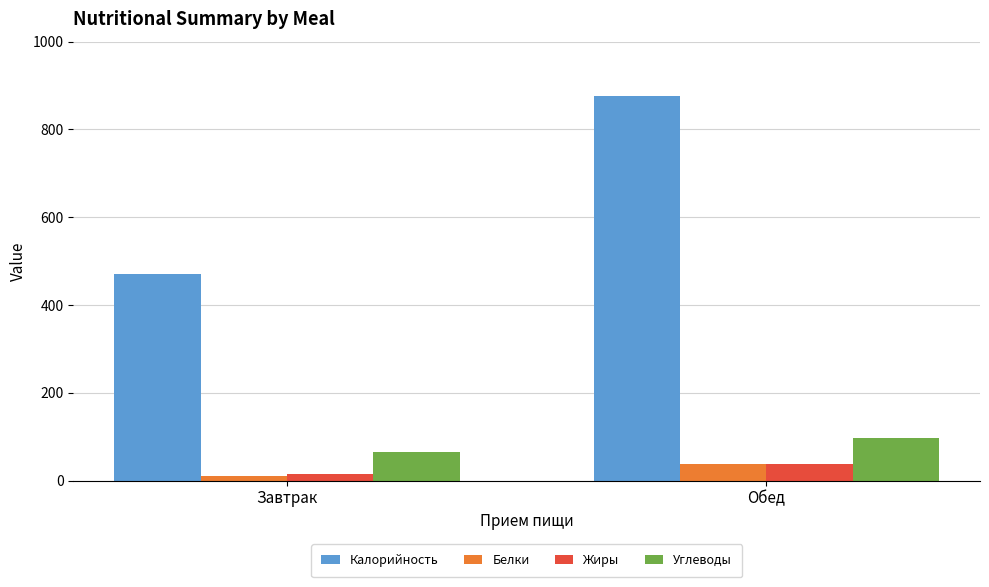

What is the sum of the Углеводы values at Завтрак and Обед?

162.4